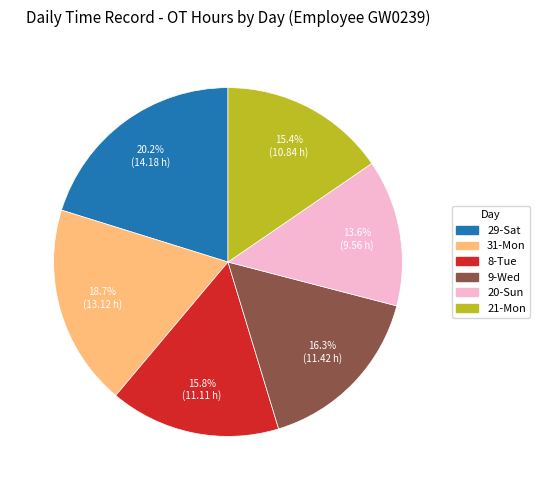

Is there any slice that represents more than half of the pie?

No